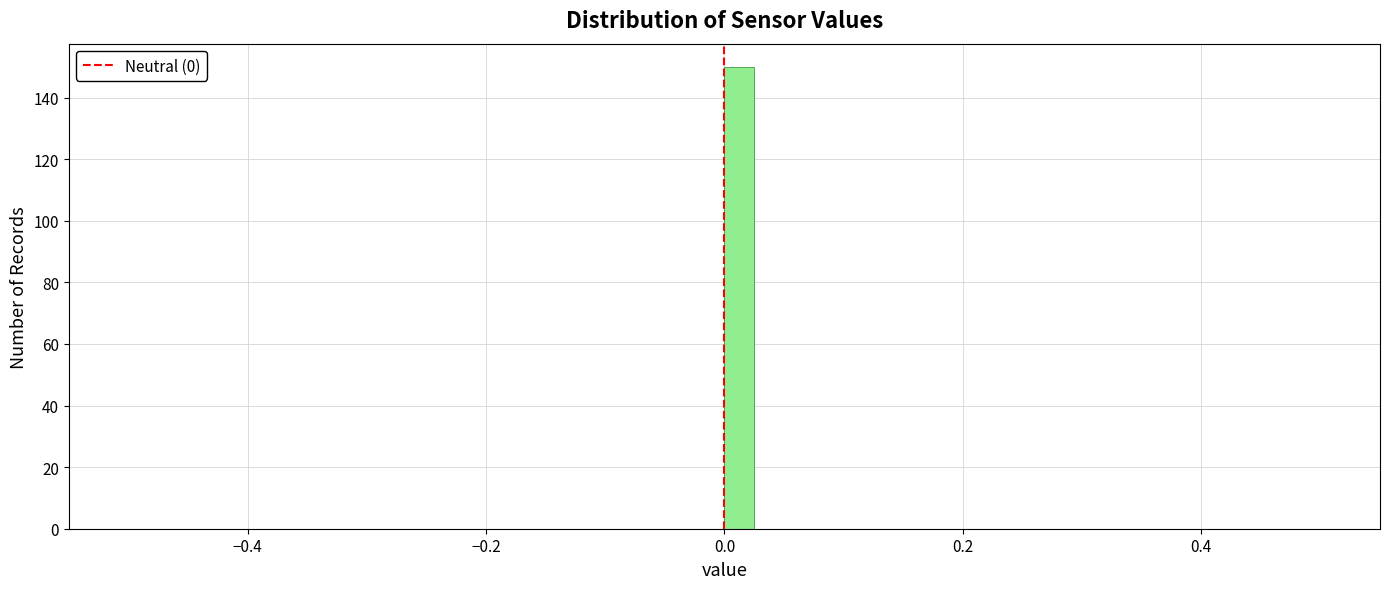

Around what value on the x-axis is the tallest bar? Give the approximate position of its centre, as read against the axis.

0.02